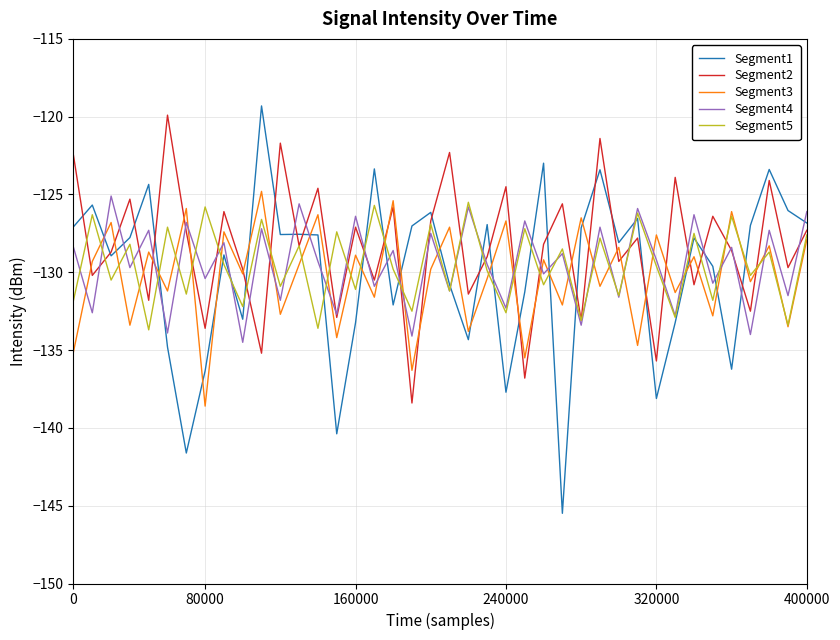

What is the smallest value displayed?

-145.5